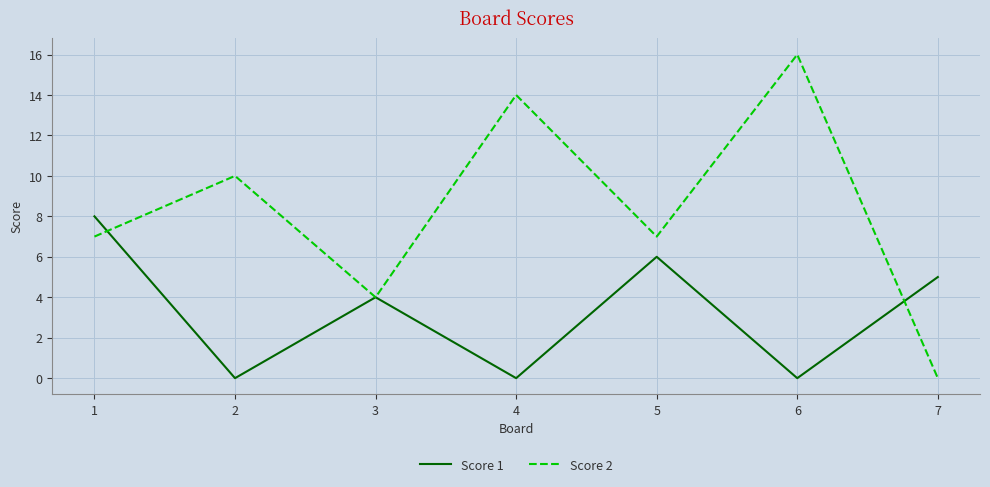

Which series has the widest spread of values?

Score 2